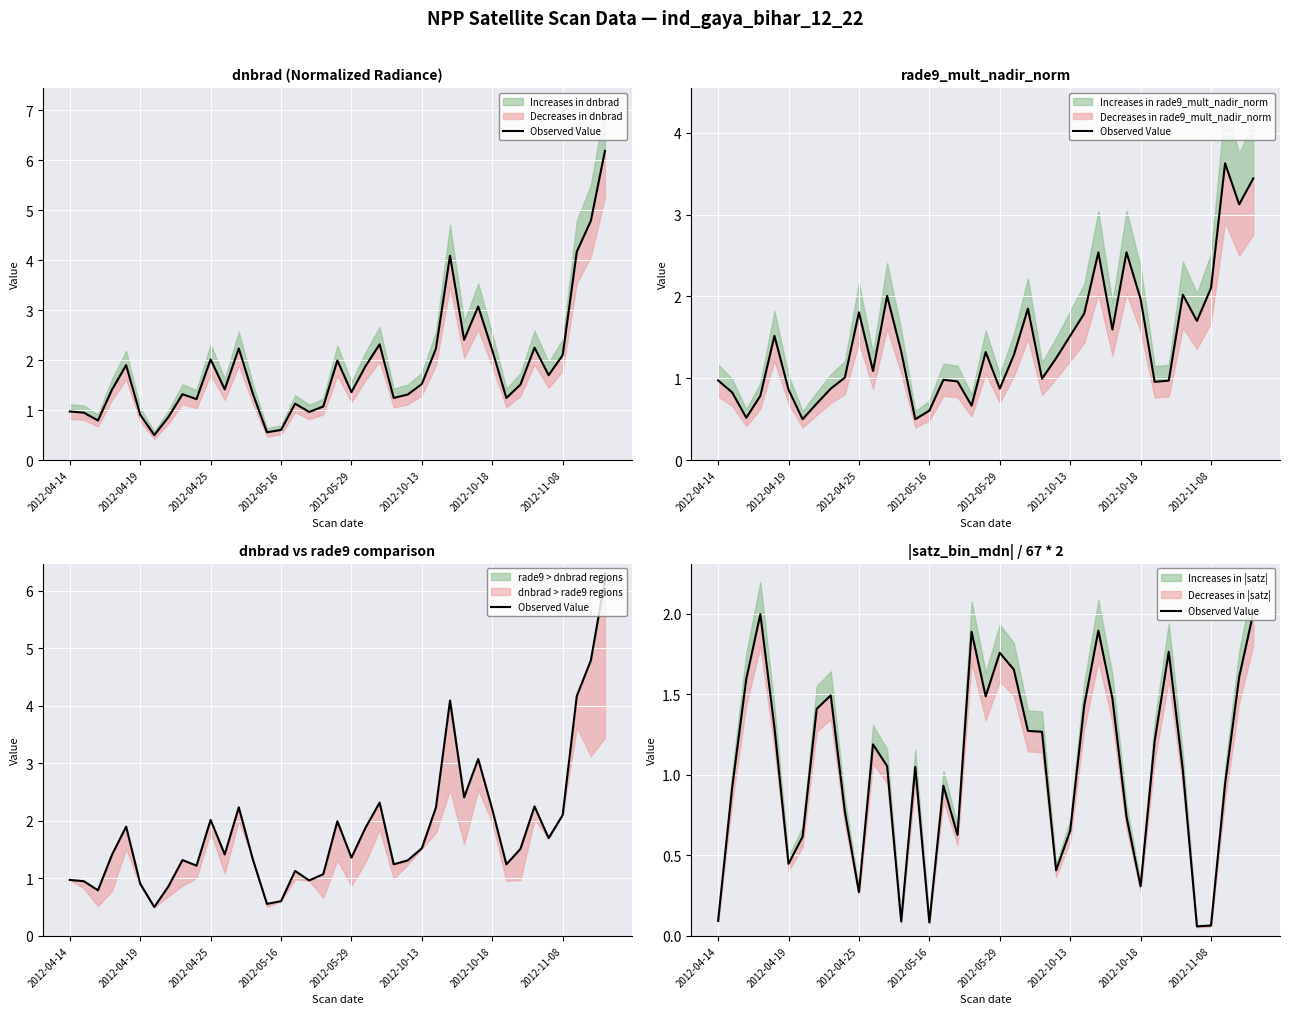

True or false: the data shows 3.0 at 2012-05-29.

False